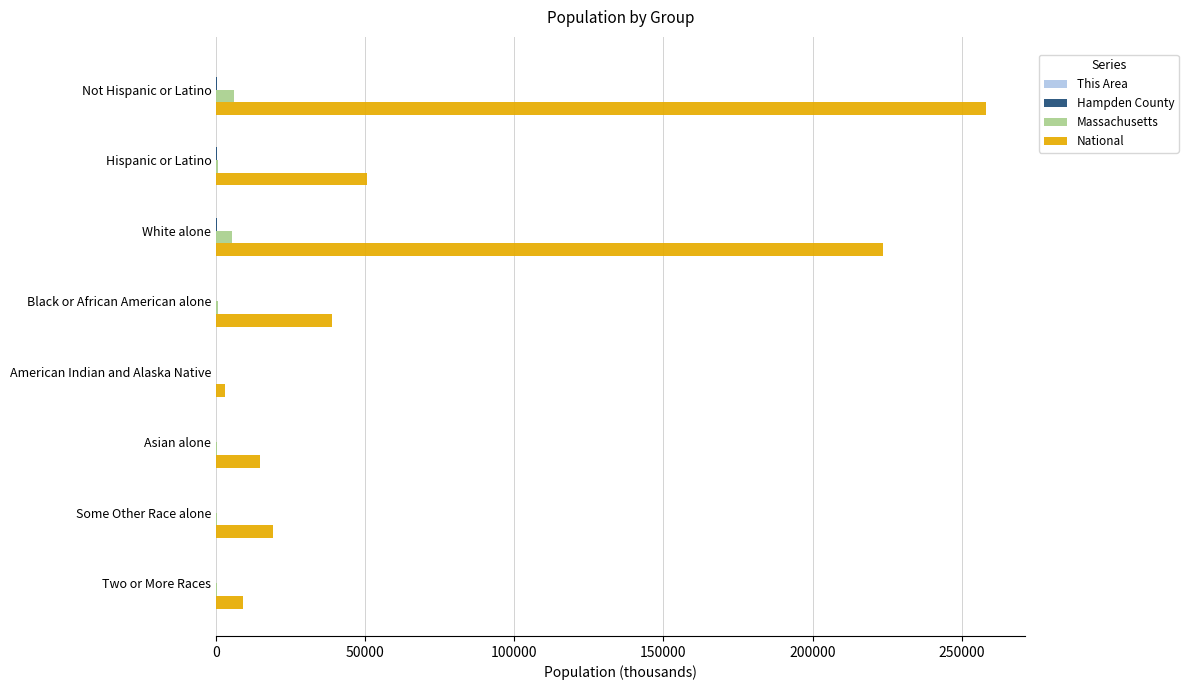

Which label corresponds to the largest value in the chart?

Not Hispanic or Latino